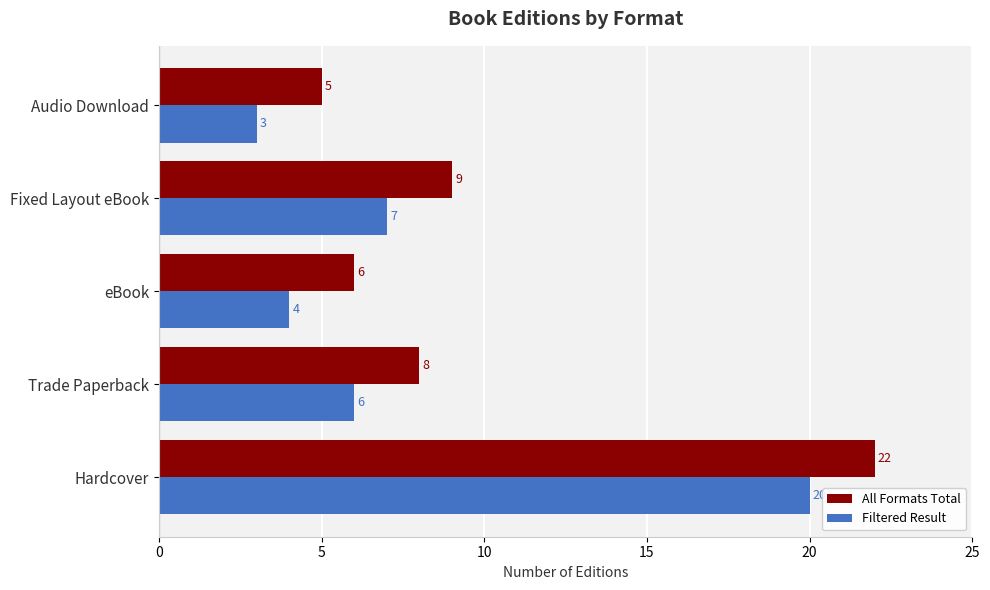

What is the lowest value of the All Formats Total series?

5